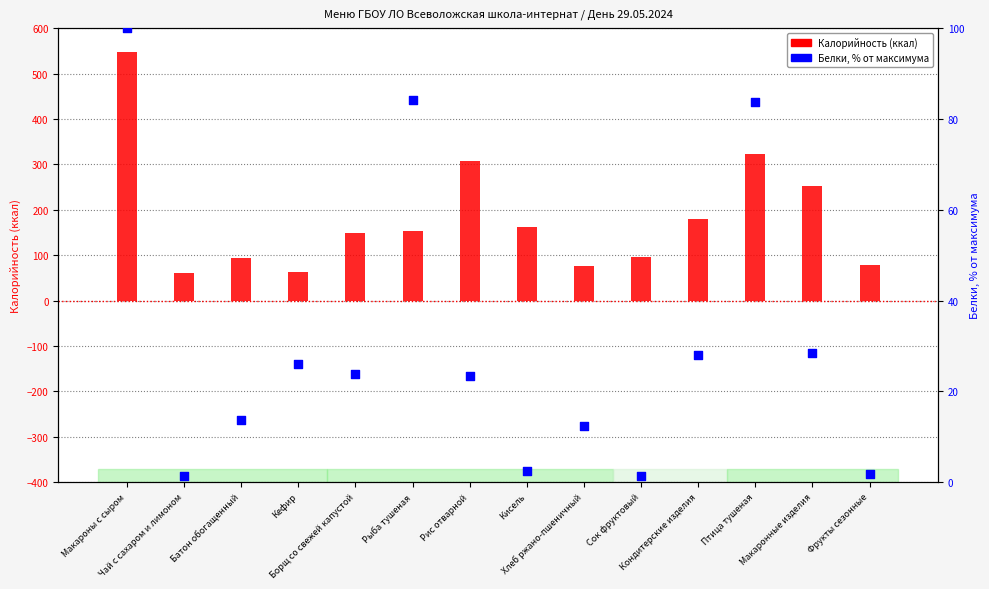

Which series has the largest total across all categories?

Калорийность